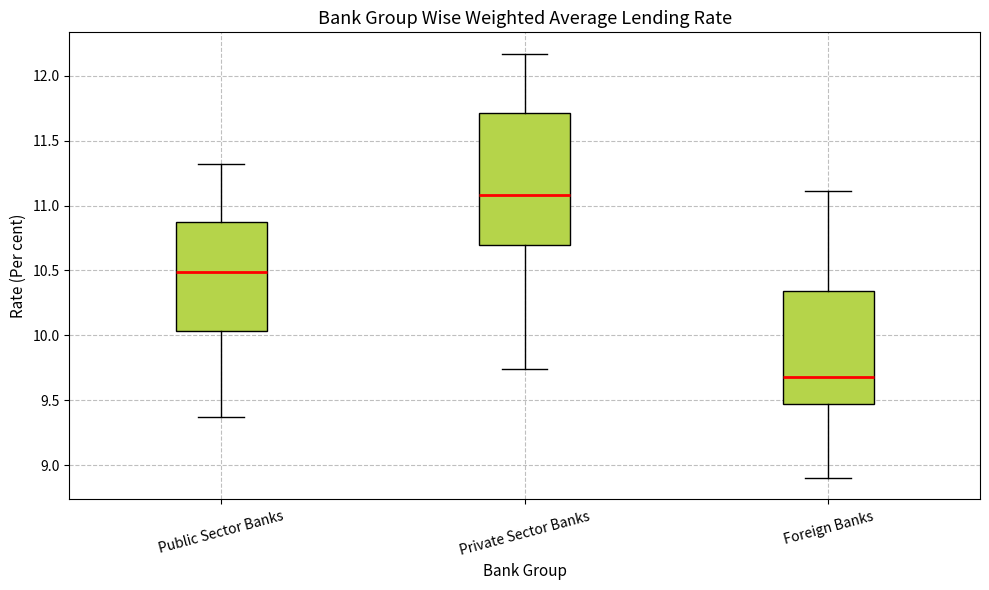

Comparing the boxes themselves (not the whiskers), which one is the tallest?

Private Sector Banks